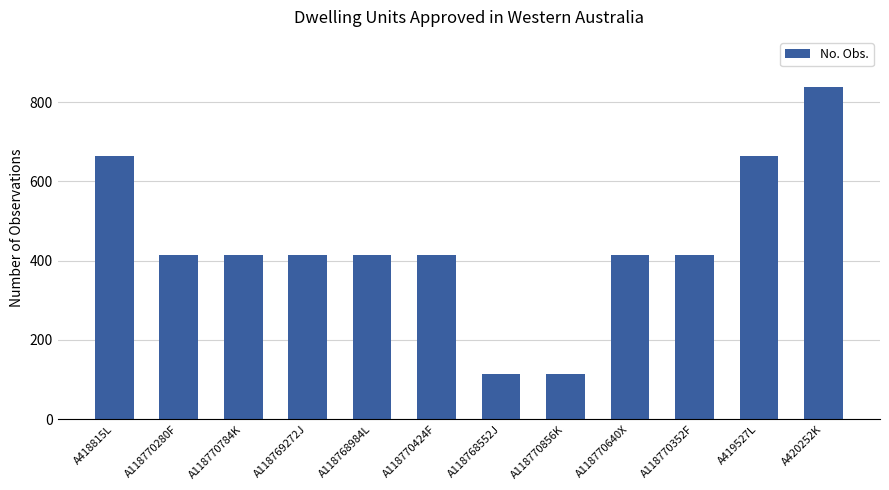

What is the value of the 10th bar from the left?

413